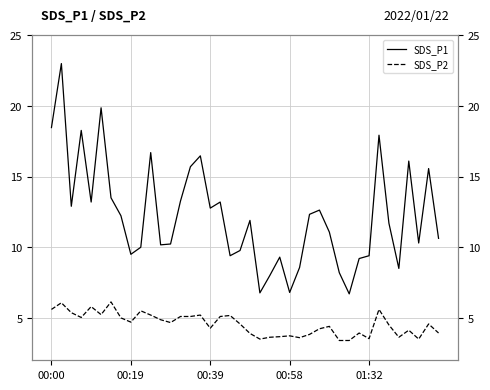

The SDS_P2 series shows 1.3 at 18. True or false?

False